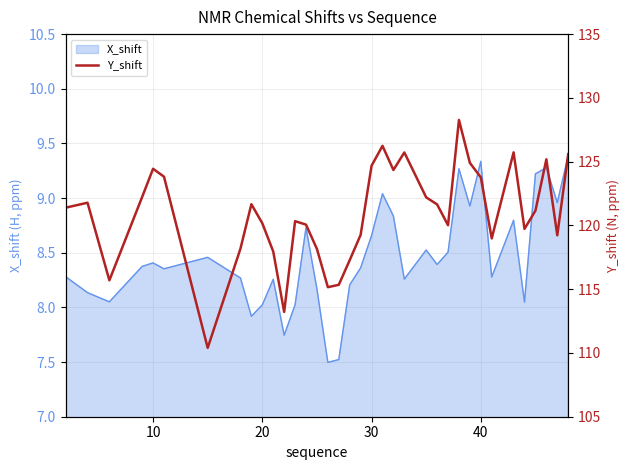

What is the highest value of the X_shift series?

9.4